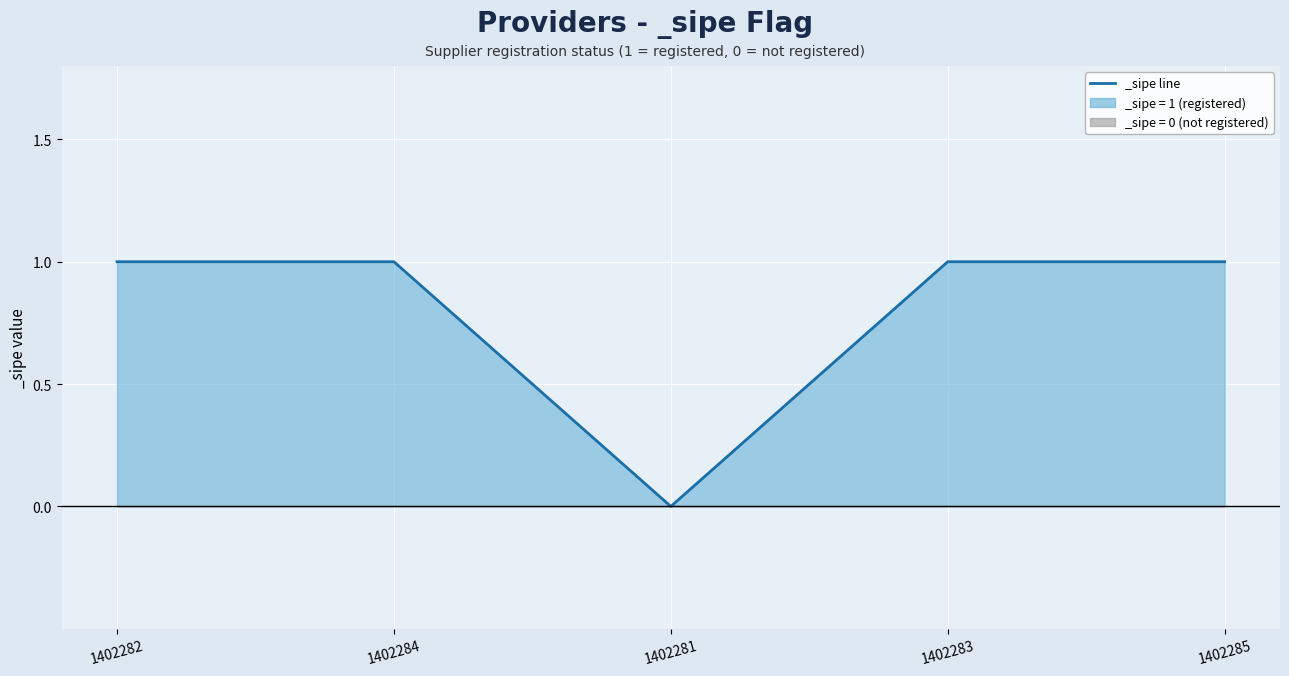

Between 1402281 and 1402282, which is larger?

1402282